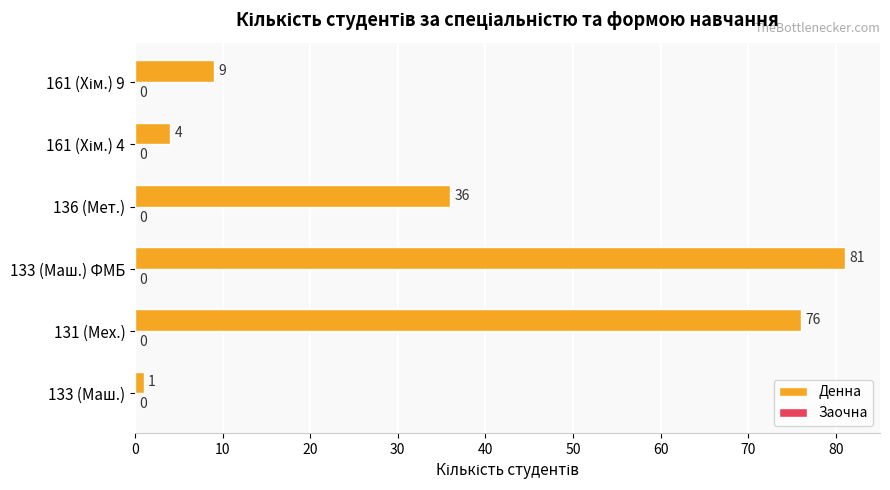

At which category does the chart reach its peak across all series?

133 (Маш.) ФМБ